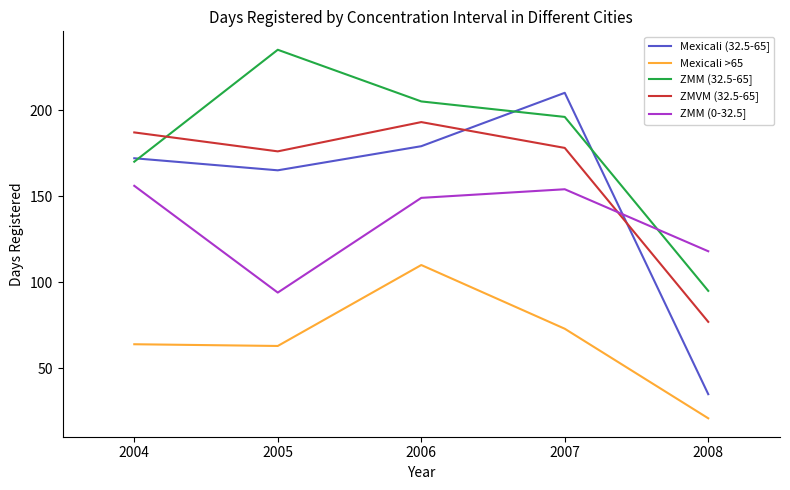

Reading right to left, list all the values displayed in this chart.

Mexicali (32.5-65]: 35	210	179	165	172
Mexicali >65: 21	73	110	63	64
ZMM (32.5-65]: 95	196	205	235	170
ZMVM (32.5-65]: 77	178	193	176	187
ZMM (0-32.5]: 118	154	149	94	156